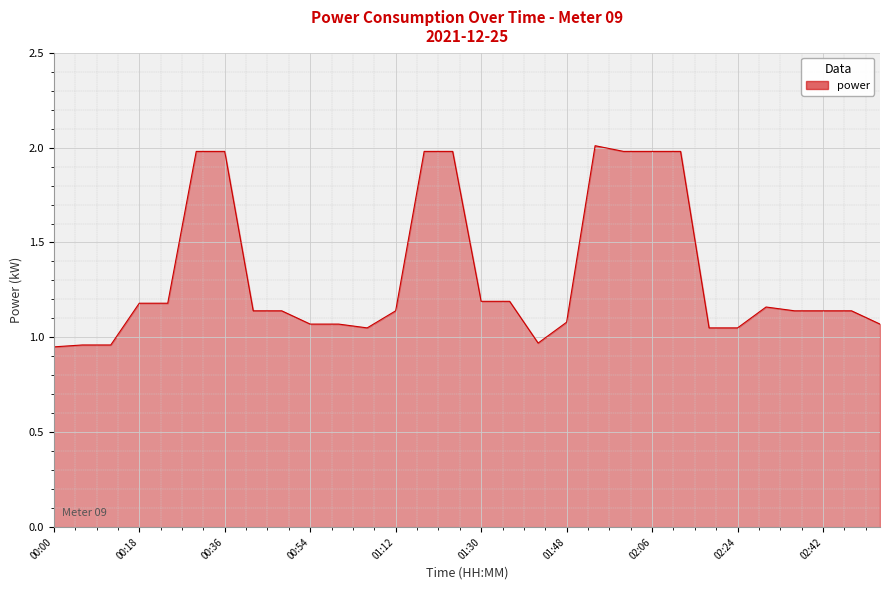

Does the chart have visible grid lines?

Yes